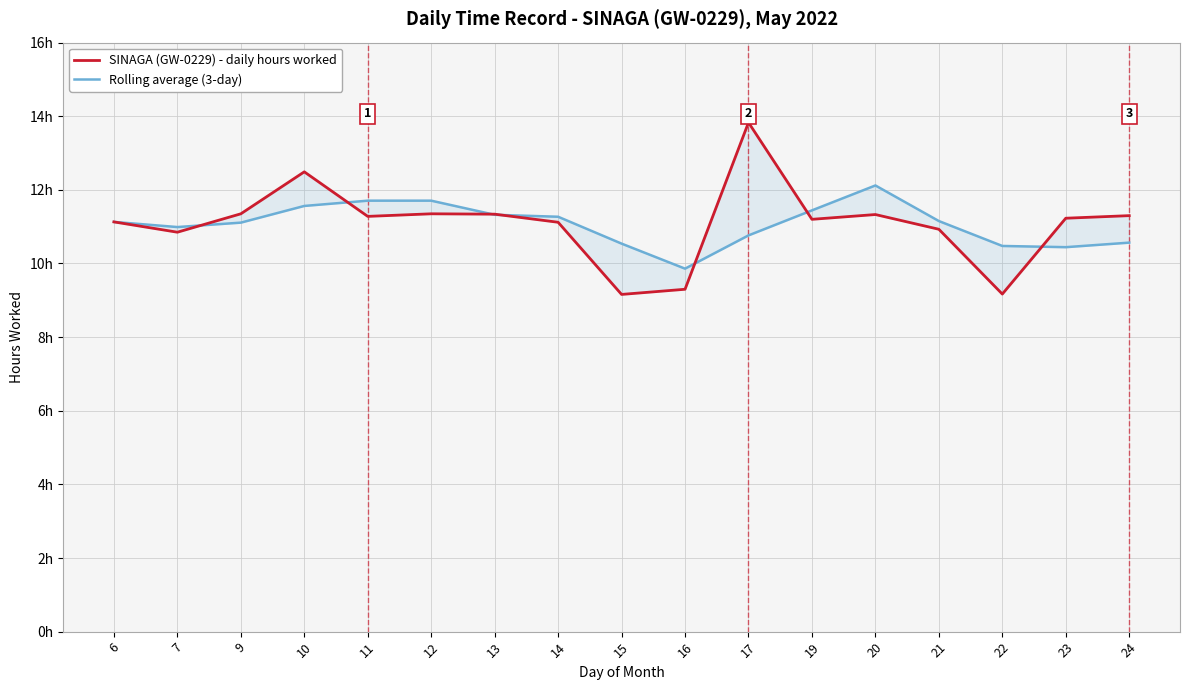

At how many categories does at least one series exceed 13?

1